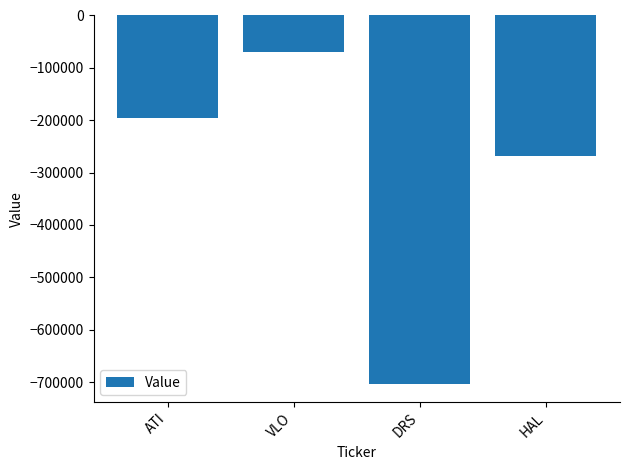

Between HAL and VLO, which is larger?

VLO